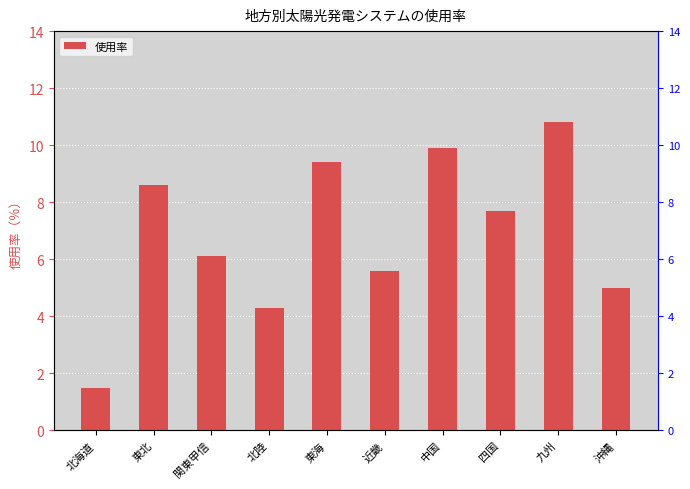

Rank the categories by value from highest to lowest.

九州, 中国, 東海, 東北, 四国, 関東甲信, 近畿, 沖縄, 北陸, 北海道